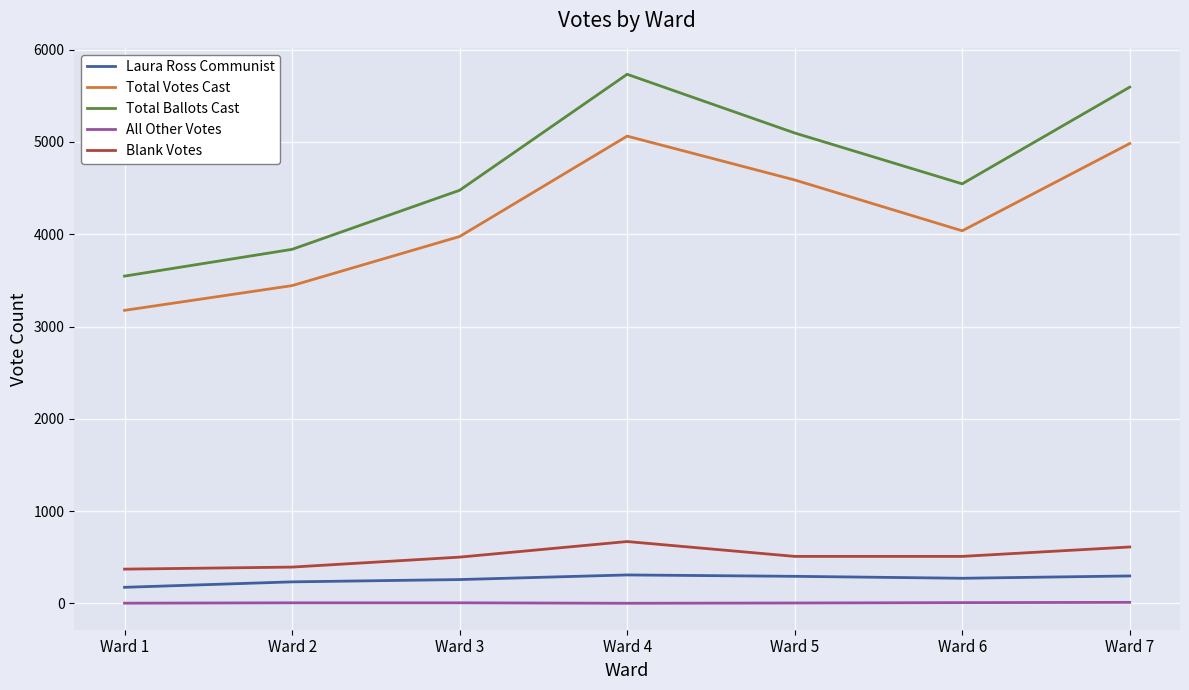

What is the sum of the Laura Ross Communist values at Ward 3 and Ward 7?

555